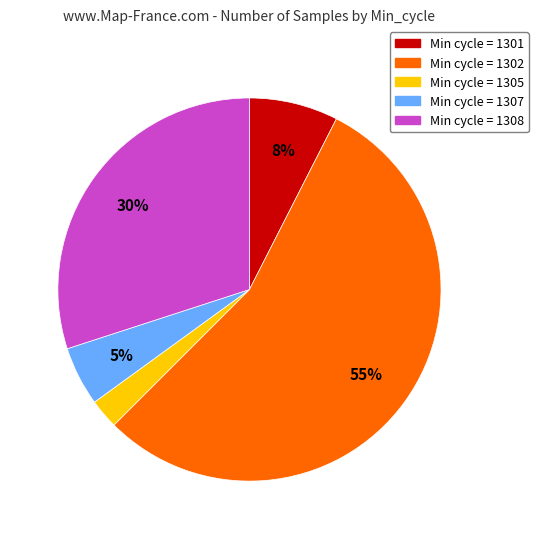

Does any single category account for the majority?

Yes